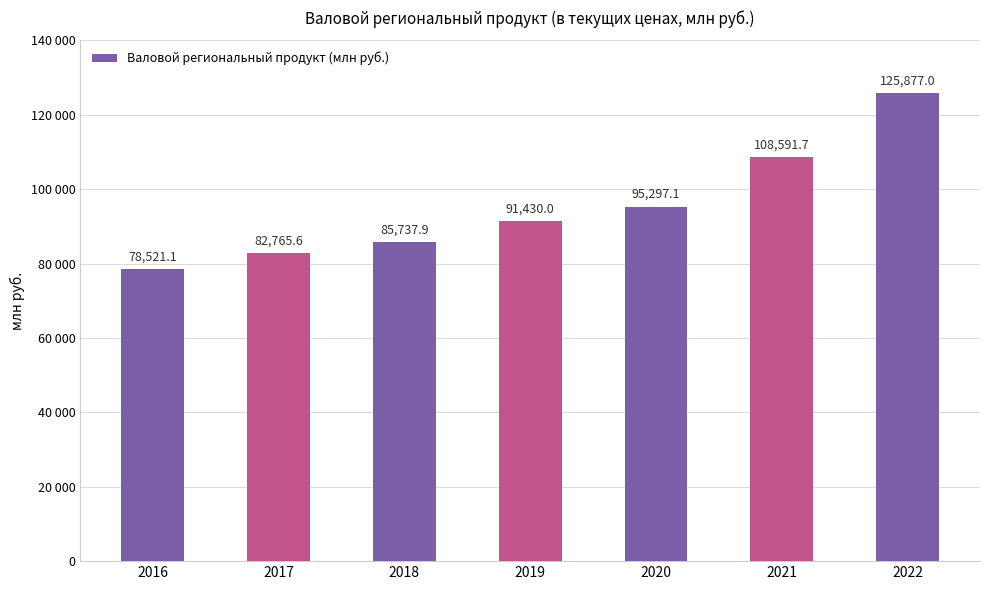

Does the chart contain any negative values?

No